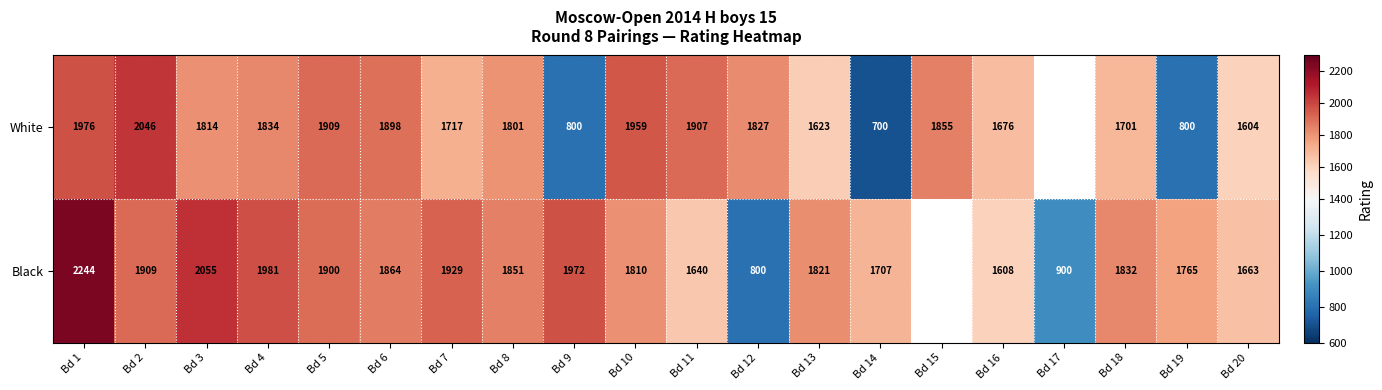

The value of White at Bd 16 is 1676. True or false?

True